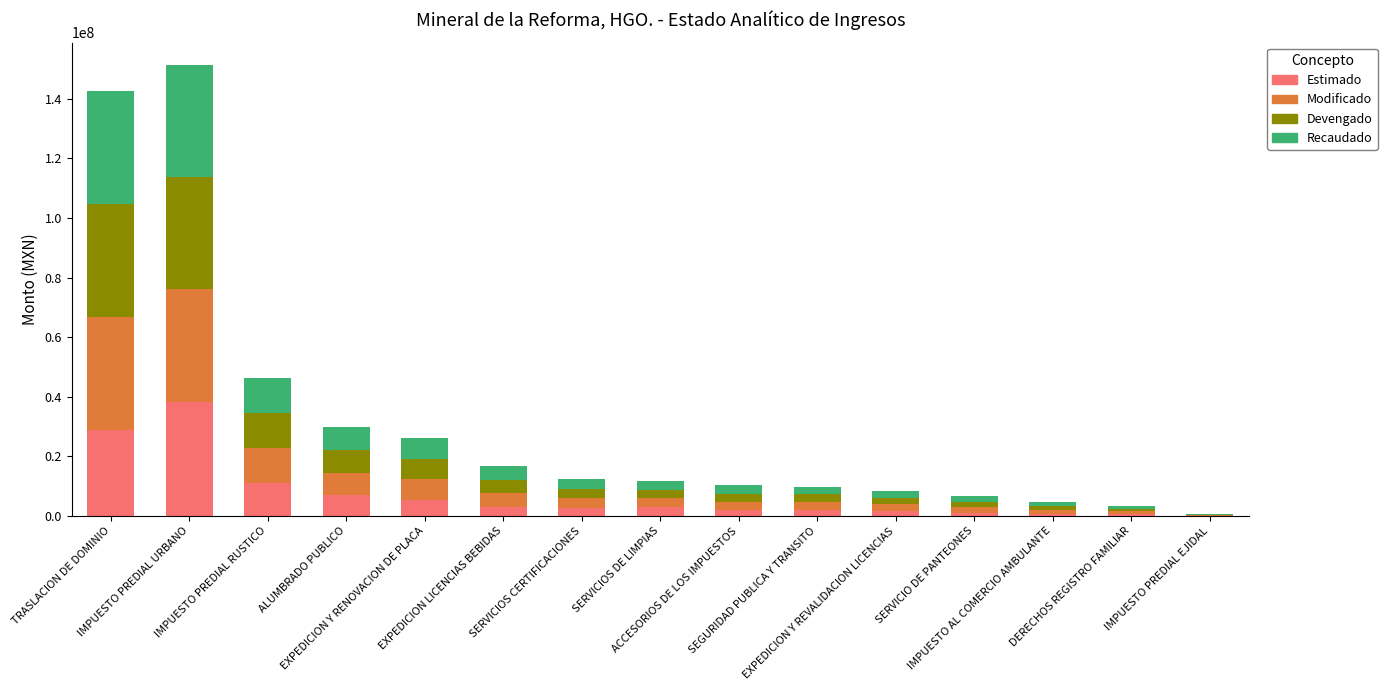

What is the sum of all Estimado values?

108417240.0